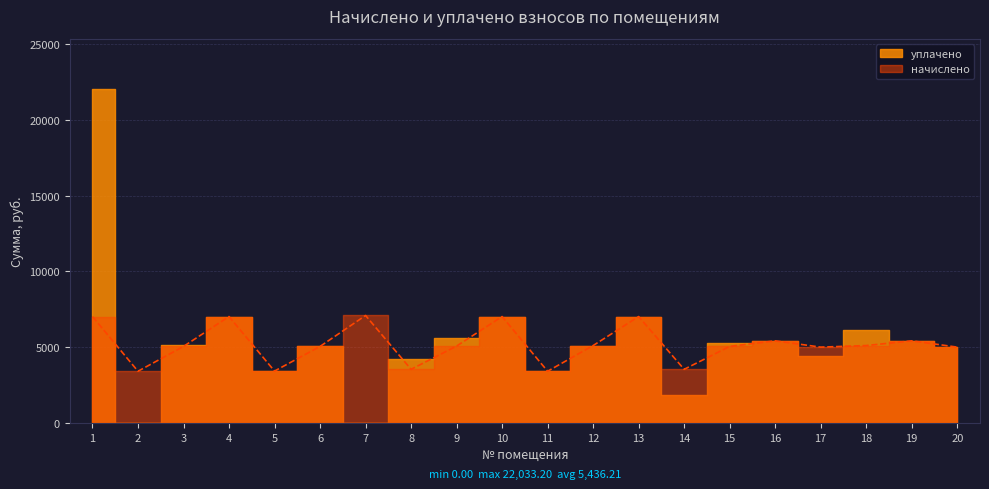

Which series changed the most between 16 and 18?

уплачено